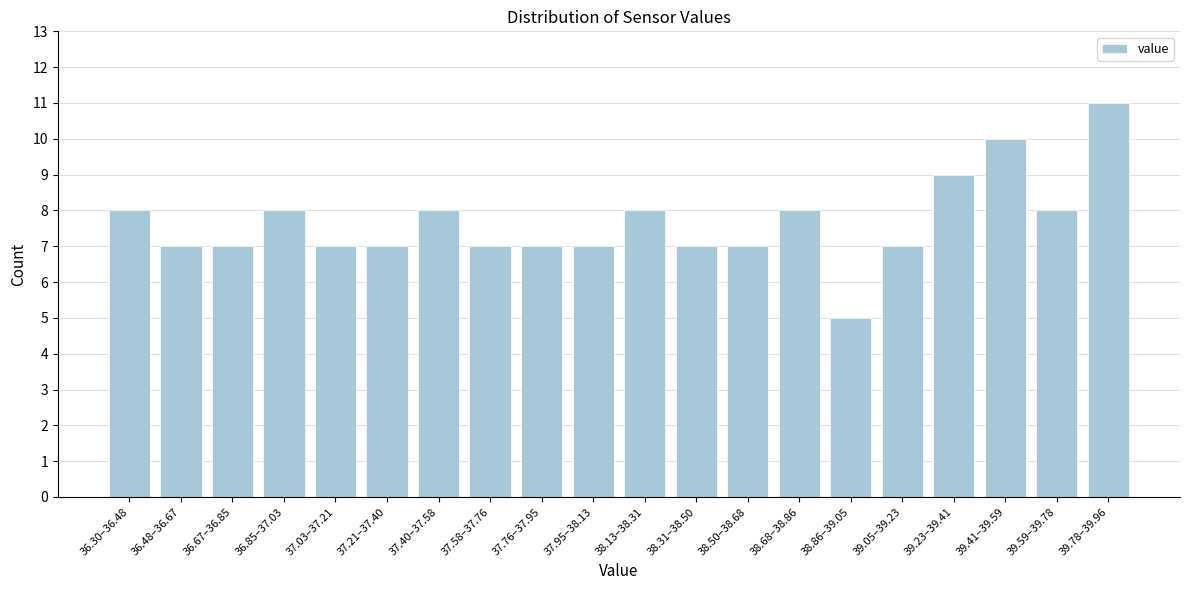

Reading left to right, what are all the values shown in this chart?

36.30–36.48=8	36.48–36.67=7	36.67–36.85=7	36.85–37.03=8	37.03–37.21=7	37.21–37.40=7	37.40–37.58=8	37.58–37.76=7	37.76–37.95=7	37.95–38.13=7	38.13–38.31=8	38.31–38.50=7	38.50–38.68=7	38.68–38.86=8	38.86–39.05=5	39.05–39.23=7	39.23–39.41=9	39.41–39.59=10	39.59–39.78=8	39.78–39.96=11